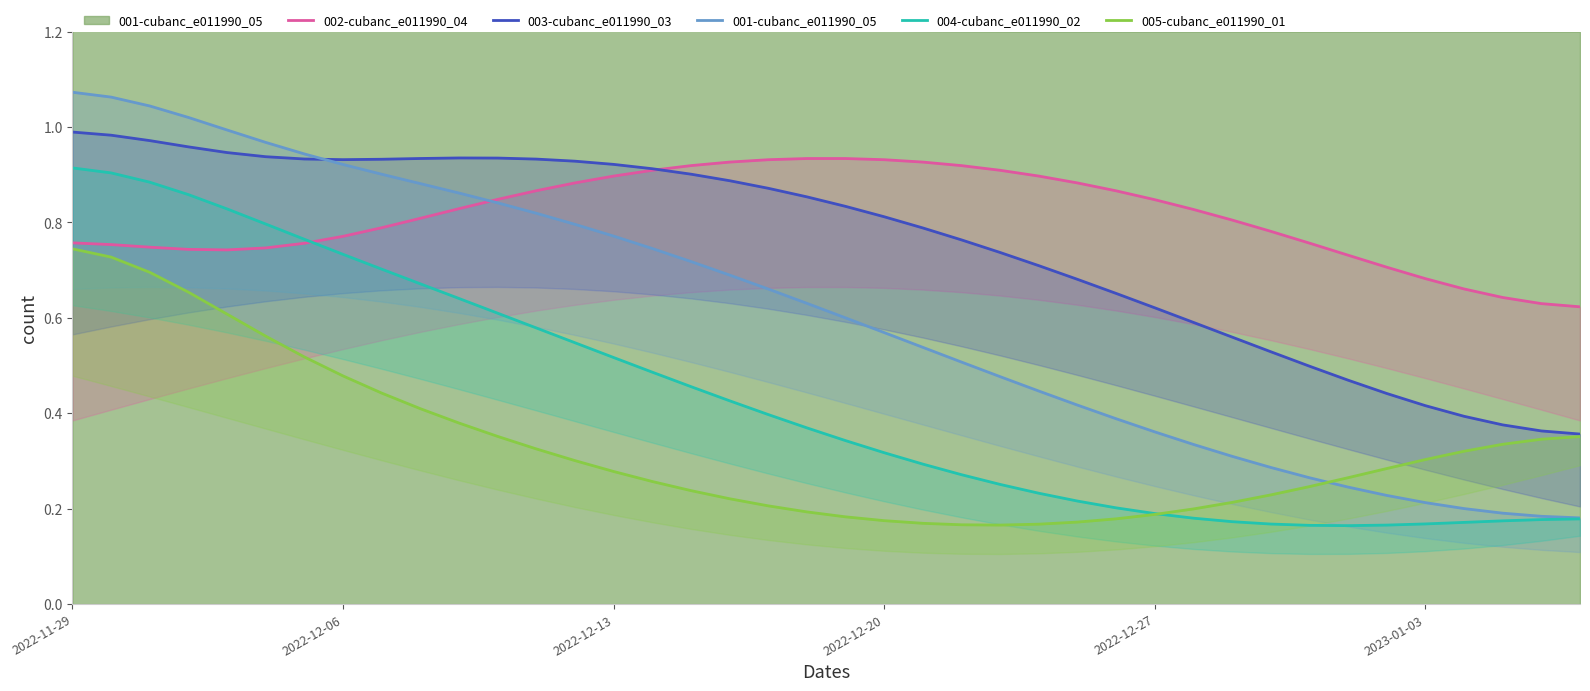

Which series ends up on top after the final intersection of 005-cubanc_e011990_01 and 004-cubanc_e011990_02?

005-cubanc_e011990_01